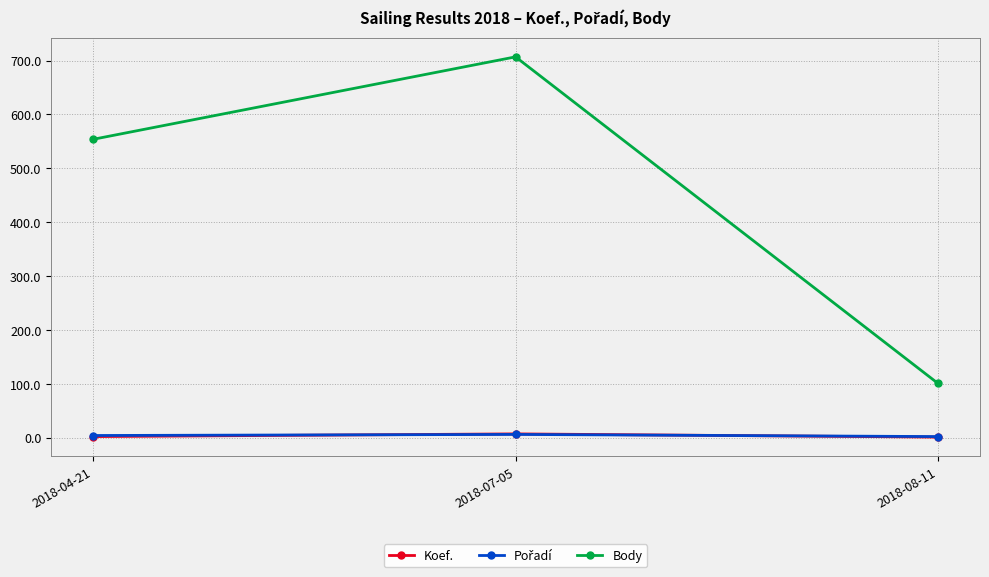

How many Body values are between 101 and 707?

3